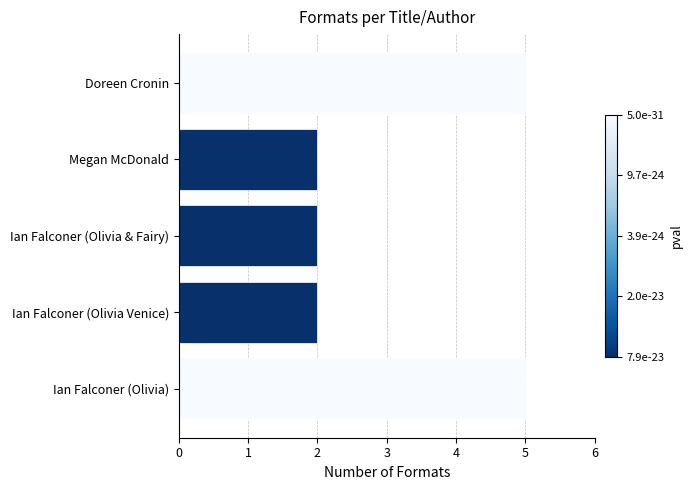

How many data points does each series have?

5